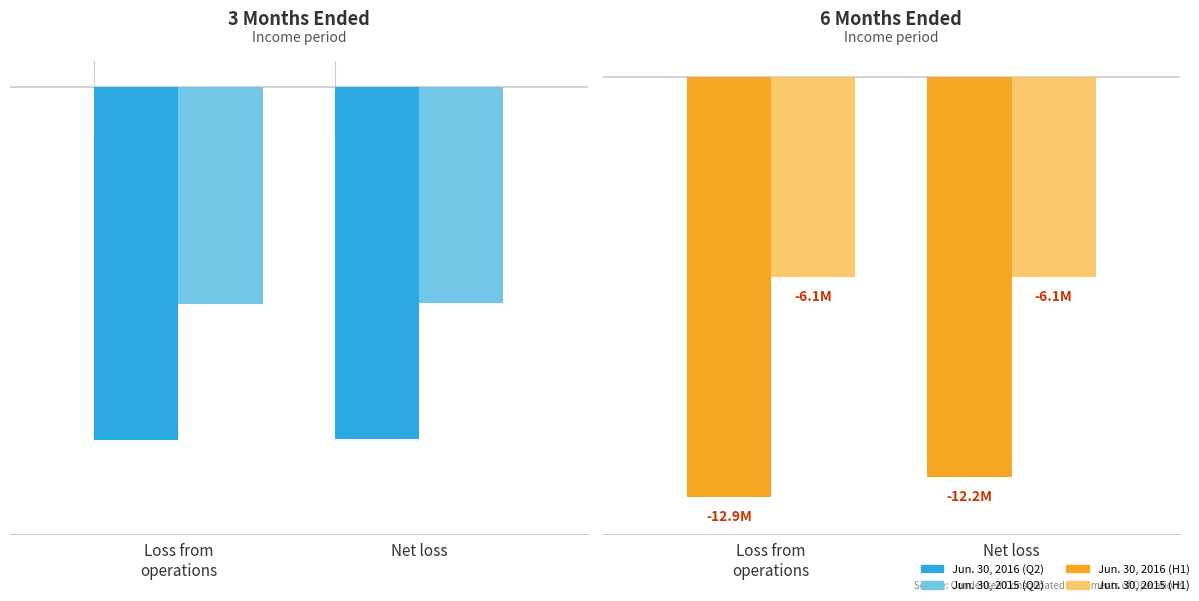

Reading right to left, extract all data points from this chart.

Jun. 30, 2016: -12247000	-12875000
Jun. 30, 2015: -6113000	-6129000